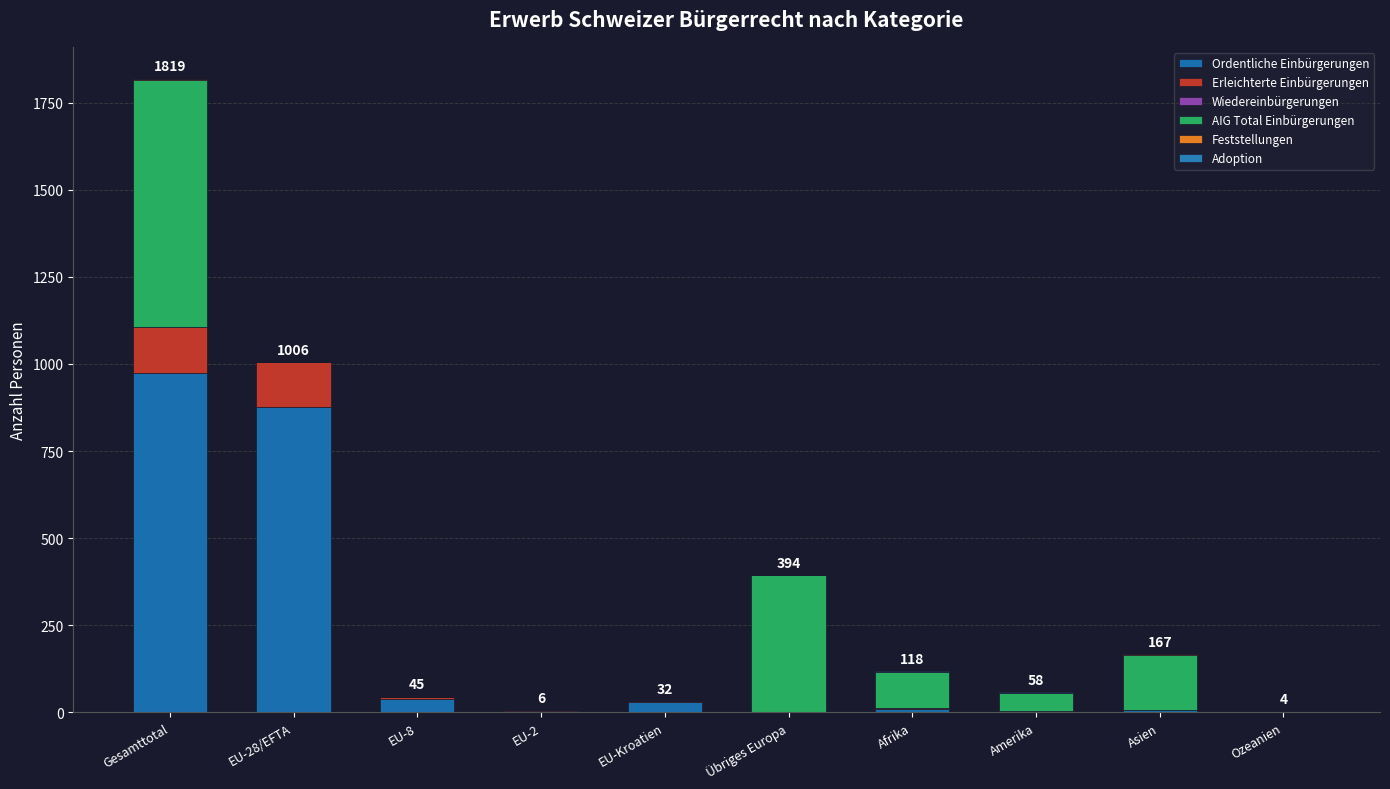

Rank the series at Amerika from highest to lowest value.

AIG Total Einbürgerungen, Ordentliche Einbürgerungen, Adoption, Erleichterte Einbürgerungen, Wiedereinbürgerungen, Feststellungen